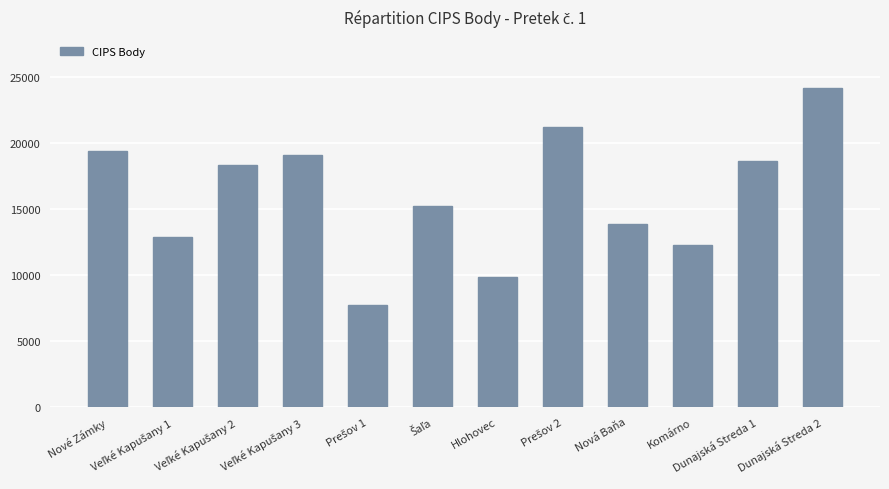

Reading left to right, transcribe all the data shown in this chart.

19350	12855	18290	19040	7675	15185	9845	21180	13855	12230	18600	24125